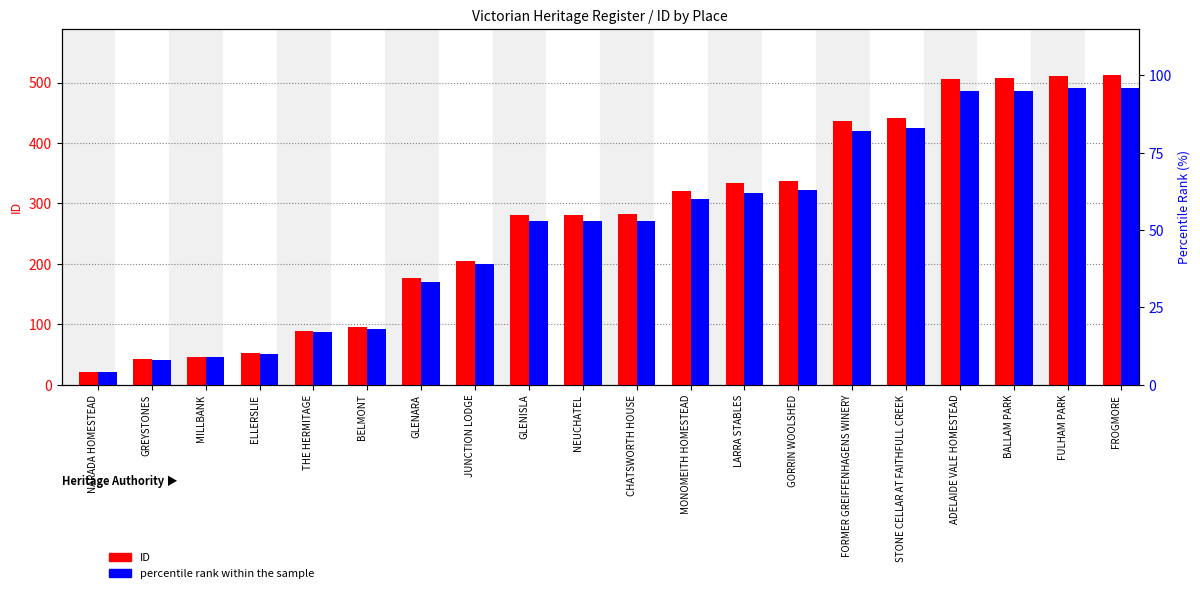

What are all the series names shown in the legend?

ID, percentile rank within the sample